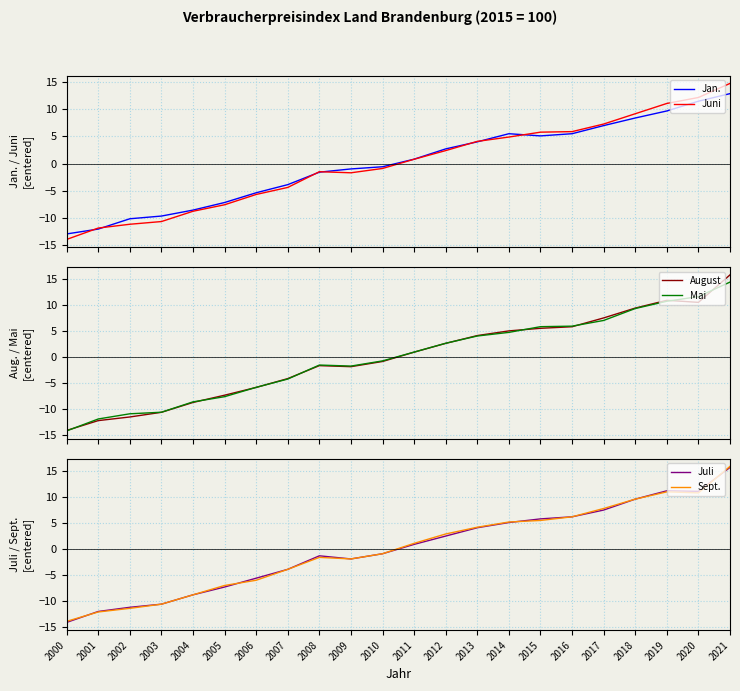

How many interior local valleys does the August series have?

2